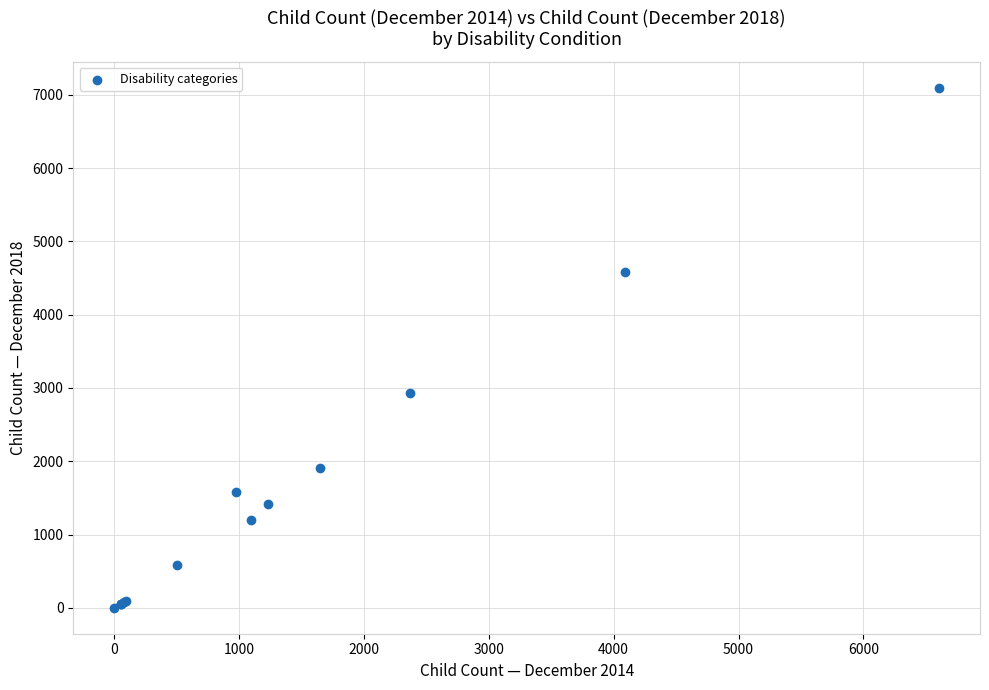

What Y value in the scatter plot is closest to 3549?

2932